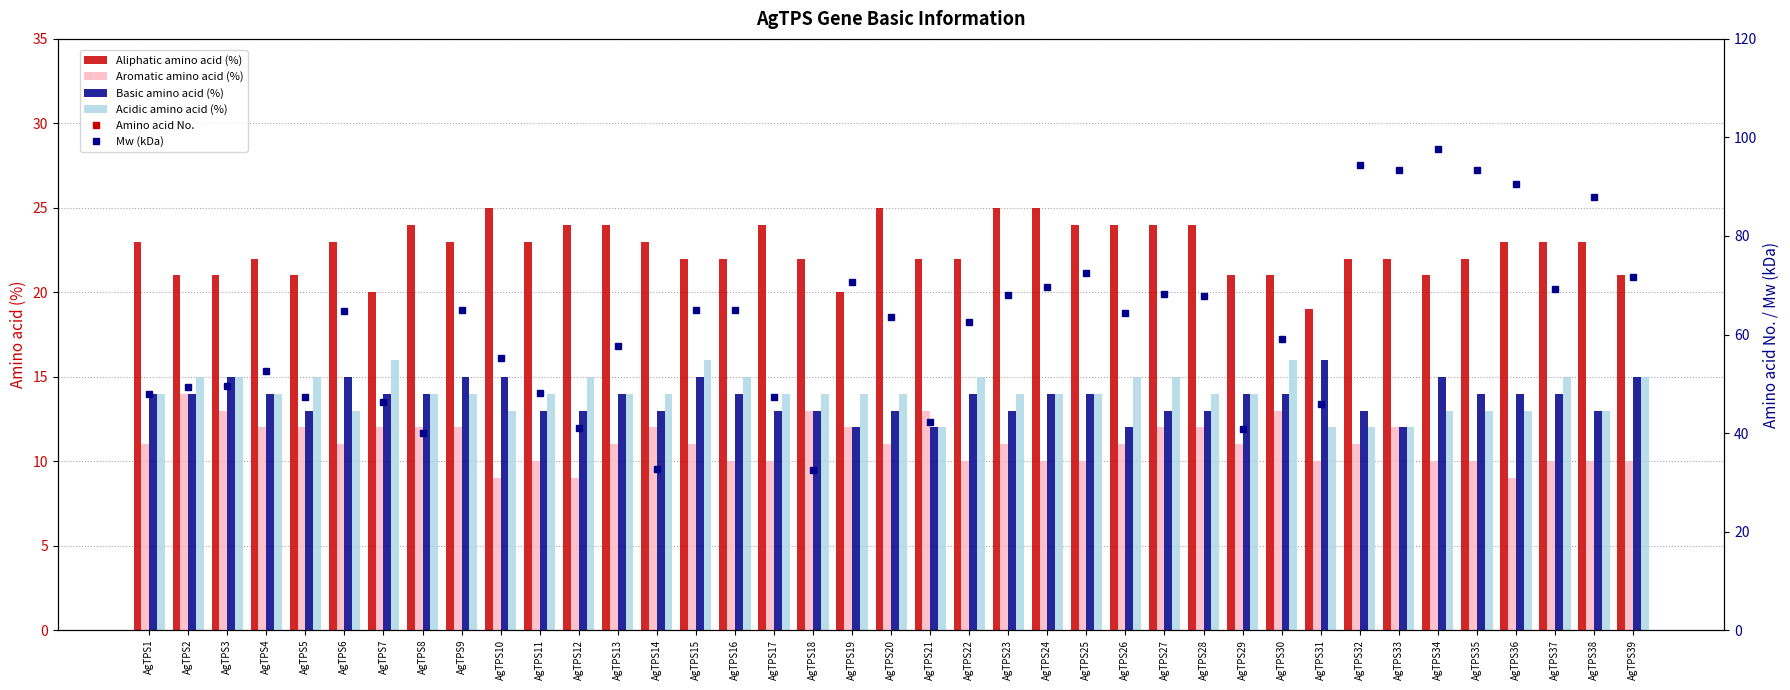

Rank the series at AgTPS10 from lowest to highest value.

Aromatic amino acid (%), Acidic amino acid (%), Basic amino acid (%), Aliphatic amino acid (%), Mw (kDa), Amino acid No.